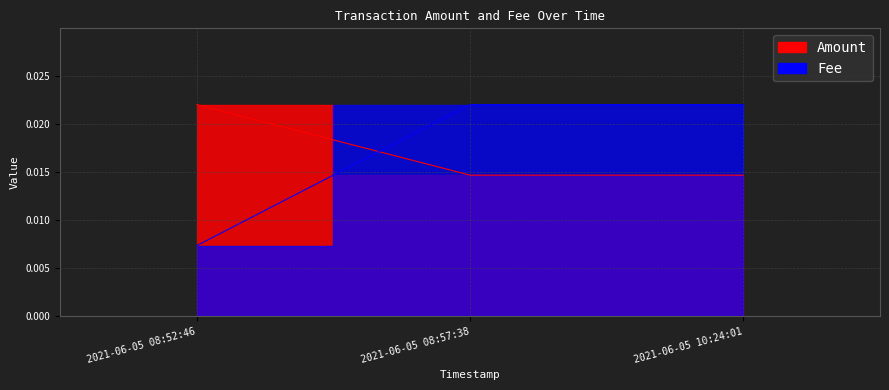

Which category has the lowest value across all series?

2021-06-05 08:52:46